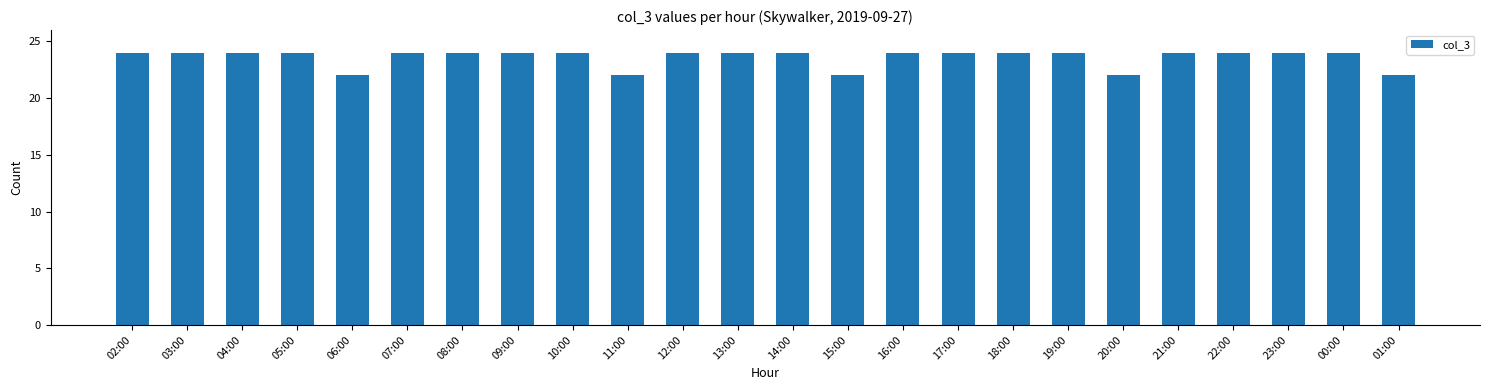

What is the minimum value shown in the chart?

22